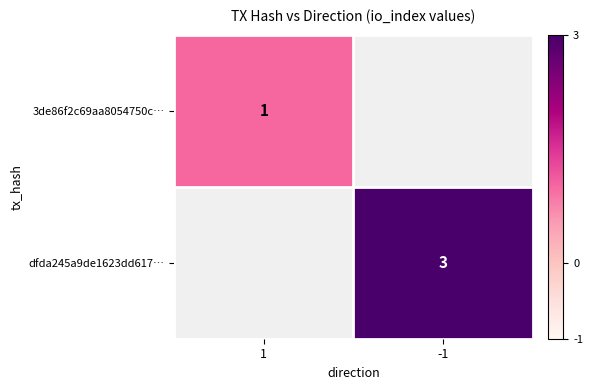

The value of dfda245a9de1623dd617… at -1 is 1.1. True or false?

False